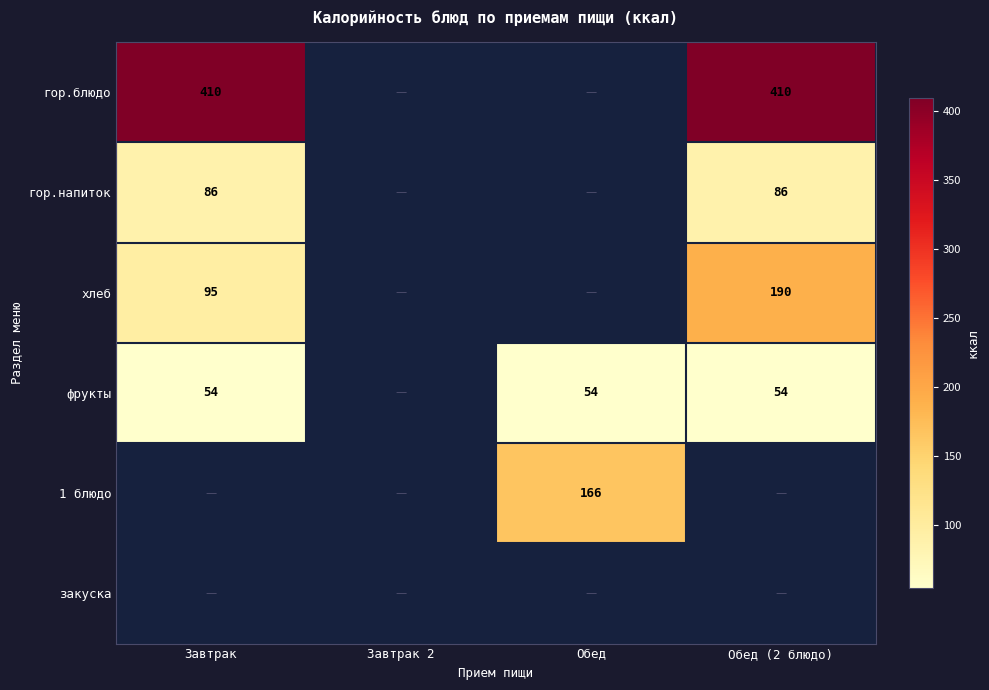

At which category does the chart reach its minimum across all series?

Завтрак